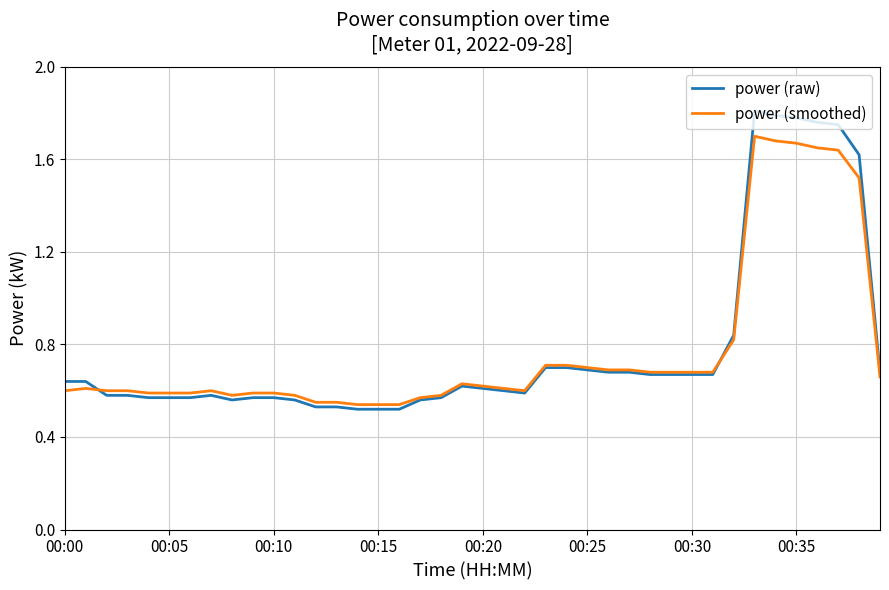

Which series has the widest spread of values?

power (raw)